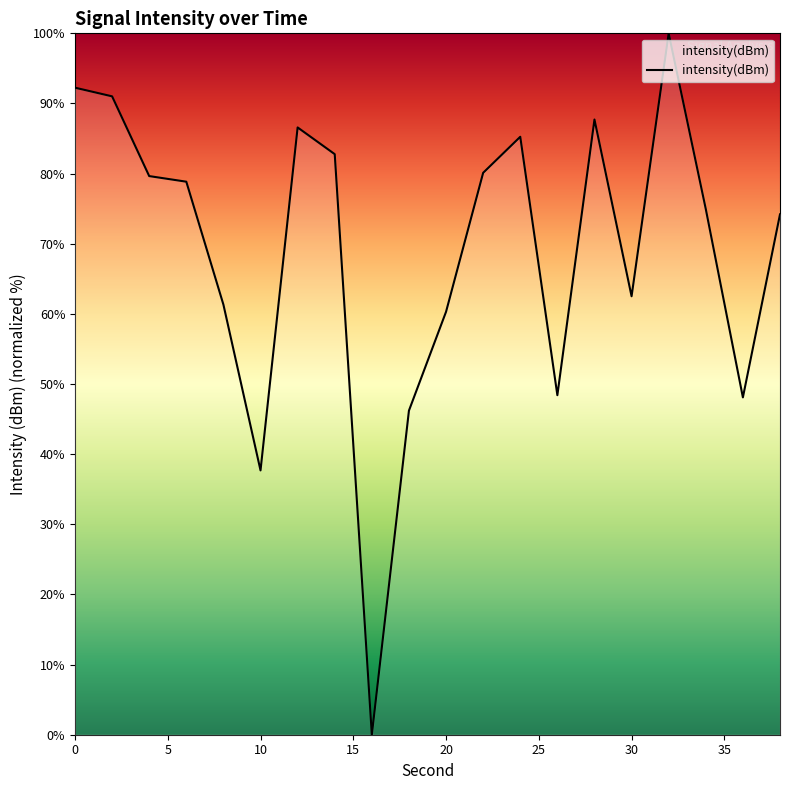

What is the difference between the maximum and minimum values?

100.0